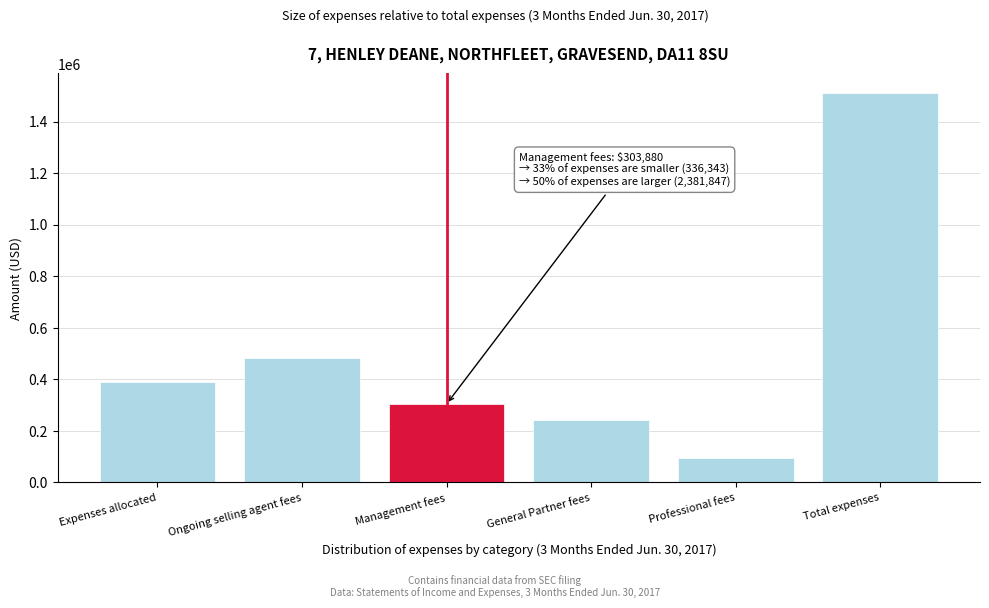

Reading left to right, what are all the values shown in this chart?

Expenses allocated=388618	Ongoing selling agent fees=482194	Management fees=303880	General Partner fees=243105	Professional fees=93238	Total expenses=1511035